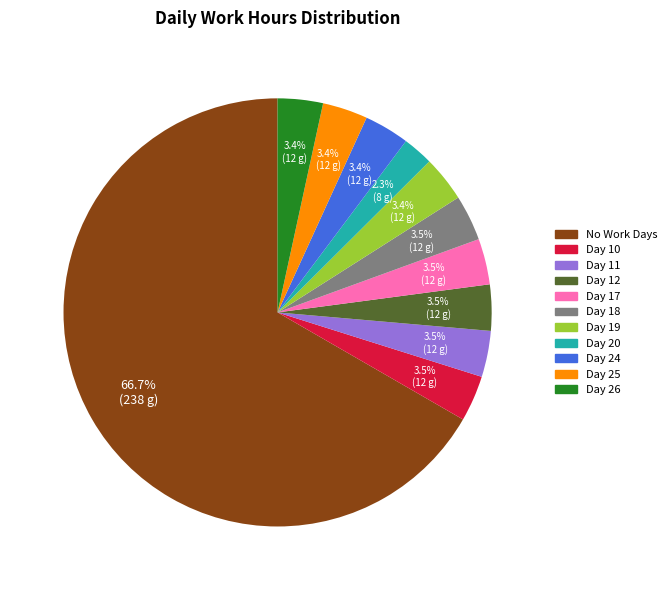

The Day 18 slice represents 23% of the pie. True or false?

False